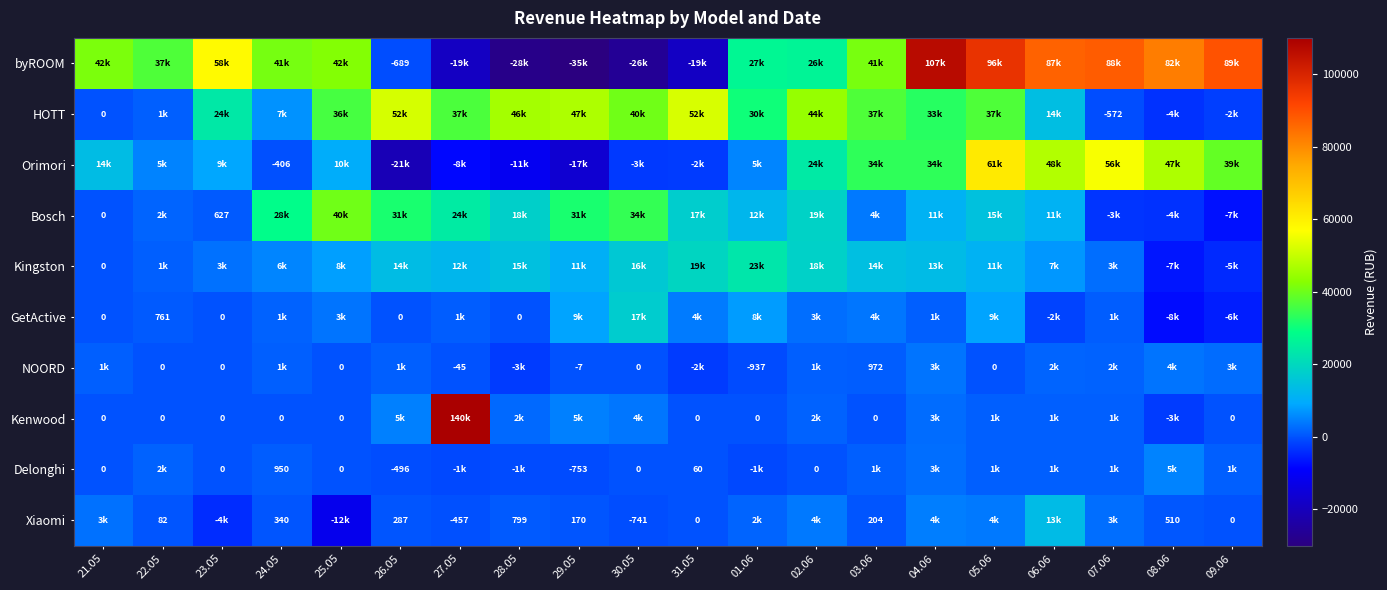

List the series in order of their peak value, highest first.

Kenwood, byROOM, Orimori, HOTT, Bosch, Kingston, GetActive, Xiaomi, Delonghi, NOORD